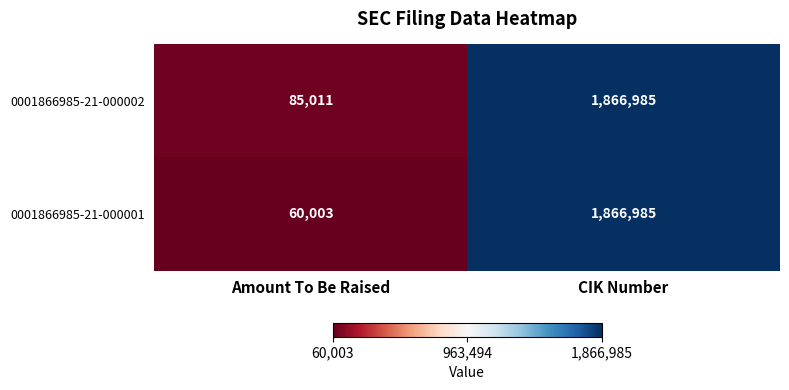

What is the total value across all series at CIK Number?

3733970